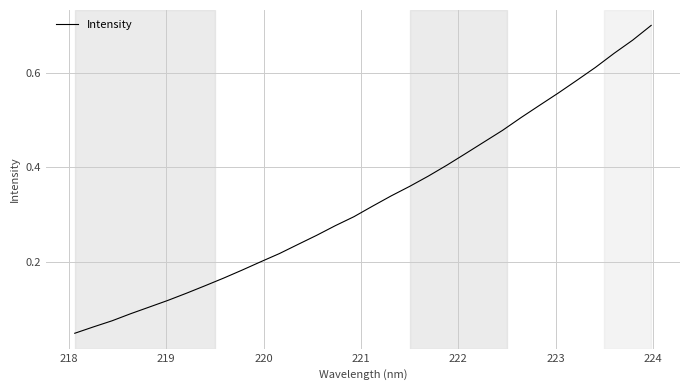

What is the difference between the second highest and minimum values?

0.6